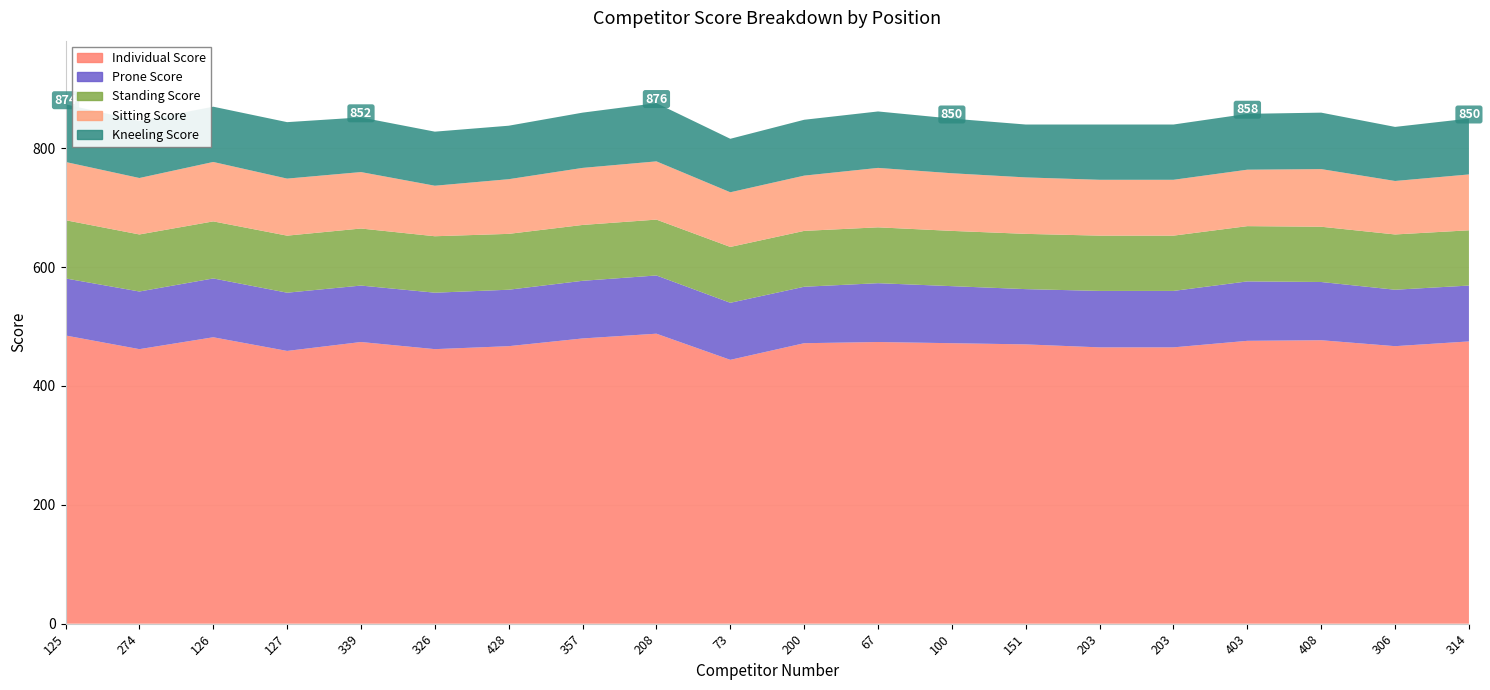

Reading left to right, list all the values displayed in this chart.

Individual Score: 485	462	482	459	474	462	467	480	488	444	472	474	472	470	465	465	476	477	467	475
Prone Score: 96	97	99	98	95	95	95	97	98	96	95	99	96	93	95	95	100	98	95	94
Standing Score: 98	96	96	96	96	95	94	94	94	94	94	94	93	93	93	93	93	93	93	93
Sitting Score: 98	95	100	96	95	85	92	96	98	92	93	100	97	95	94	94	95	97	90	94
Kneeling Score: 97	96	93	95	92	91	90	93	98	90	94	95	92	89	93	93	94	95	91	94